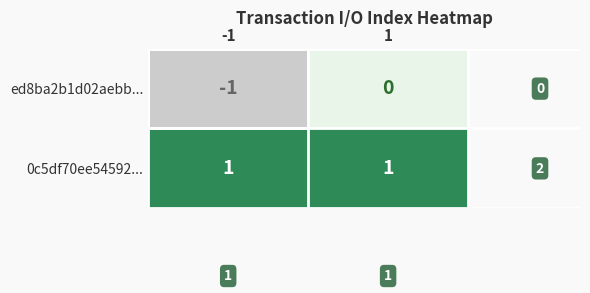

Which label corresponds to the largest value in the chart?

-1